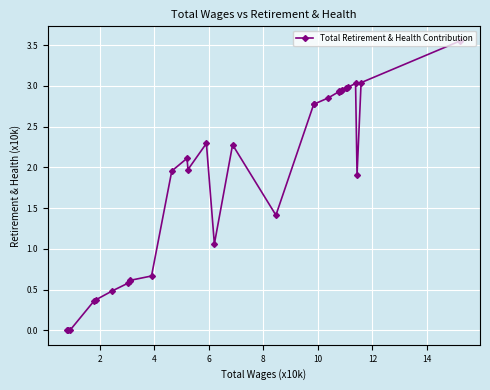

What is the sum of all values?

57.4